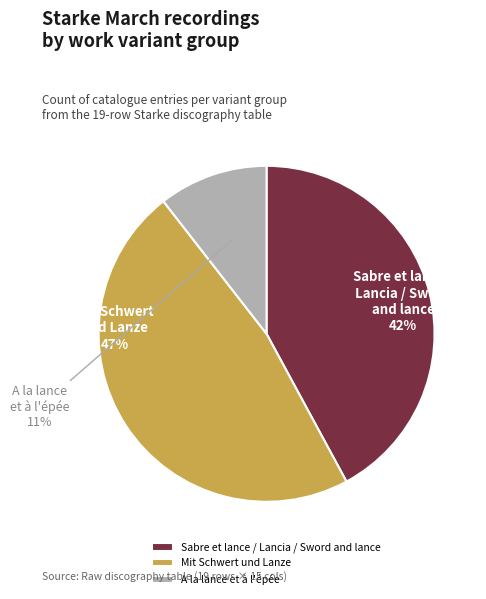

Is it true that A la lance et à l'épée is 16% of the pie?

False